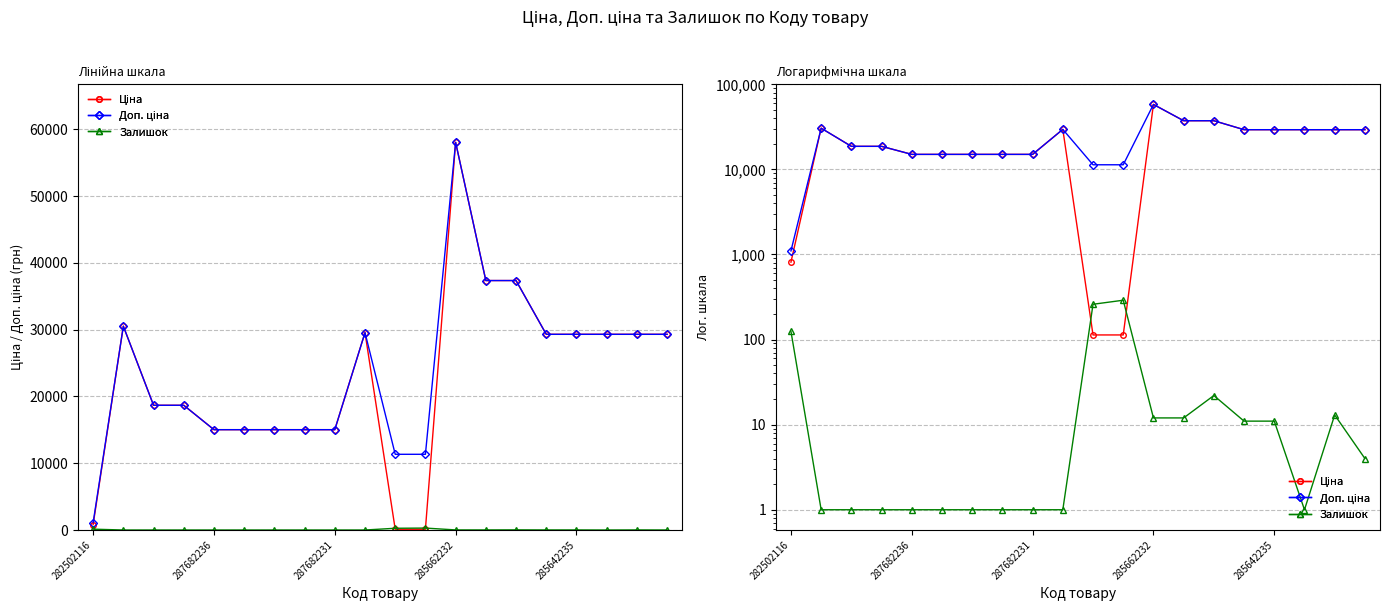

How many values in the Ціна series are below 29294?

10